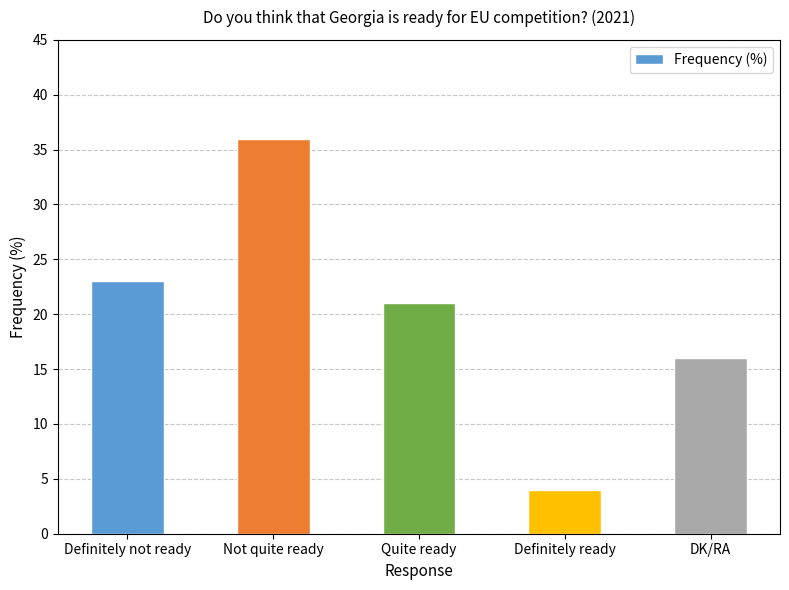

What is the difference between the second highest and minimum values?

19